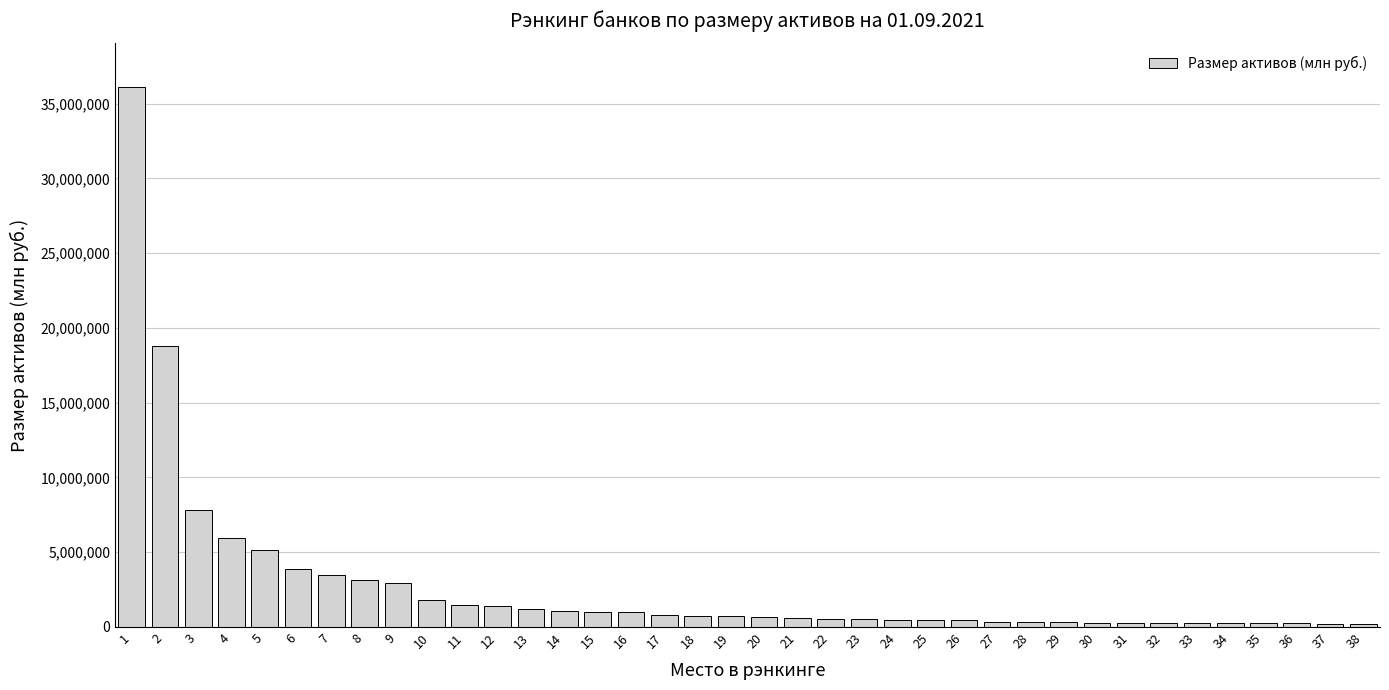

Is it true that the value at 10 is 1772180.7?

True